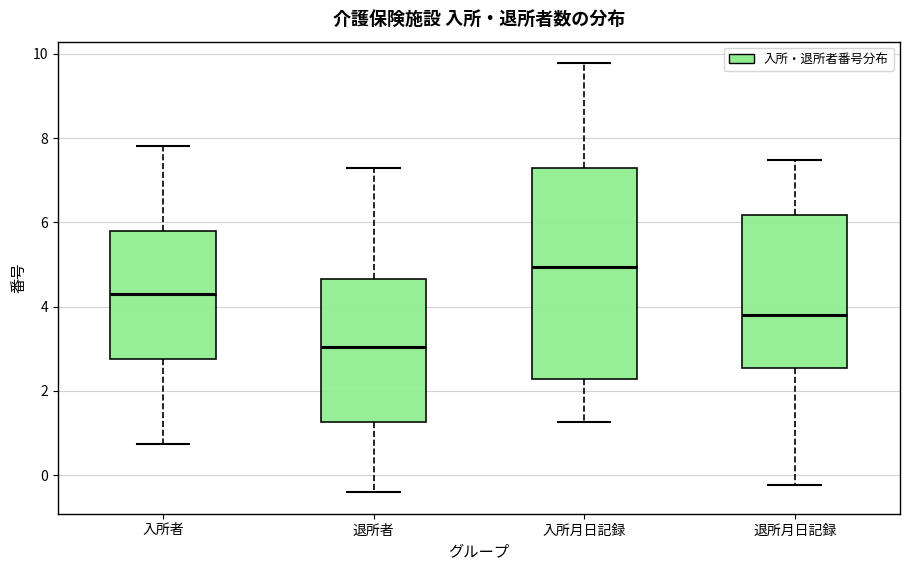

Which box has the lowest median line?

退所者